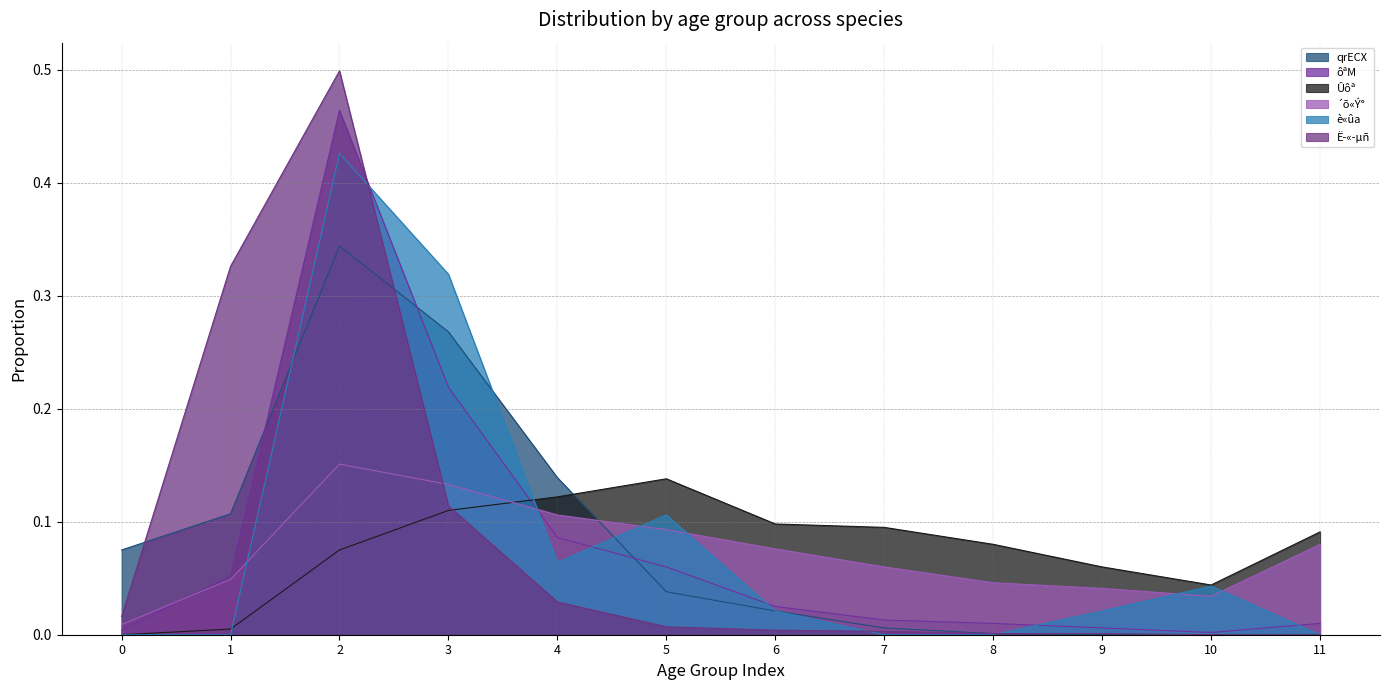

Which series has the largest total across all categories?

è«ûa